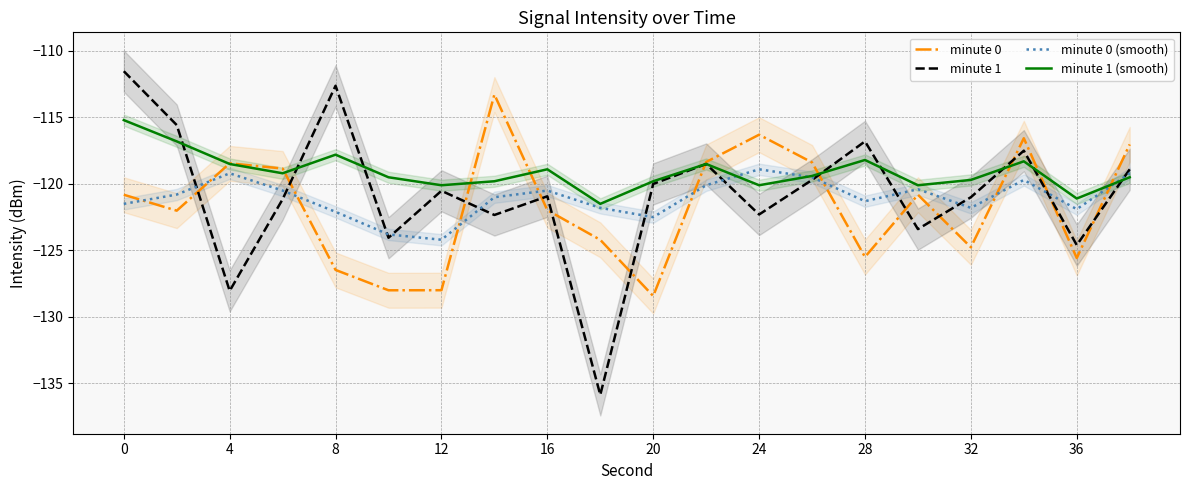

Reading left to right, extract all data points from this chart.

minute 0: -120.8	-122.0	-118.5	-118.8	-126.5	-128.0	-128.0	-113.3	-122.0	-124.2	-128.4	-118.4	-116.3	-118.4	-125.5	-120.8	-124.8	-116.6	-125.6	-117.0
minute 1: -111.5	-115.6	-128.0	-121.2	-112.6	-124.0	-120.5	-122.3	-120.9	-135.9	-120.0	-118.5	-122.3	-119.7	-116.8	-123.4	-121.0	-117.5	-124.6	-118.9
minute 0 (smooth): -121.5	-120.8	-119.2	-120.5	-122.1	-123.8	-124.2	-121.0	-120.5	-121.8	-122.5	-120.1	-118.9	-119.5	-121.3	-120.4	-121.8	-119.7	-121.9	-119.2
minute 1 (smooth): -115.2	-116.8	-118.5	-119.2	-117.8	-119.5	-120.1	-119.8	-118.9	-121.5	-119.8	-118.5	-120.1	-119.4	-118.2	-120.1	-119.7	-118.3	-121.1	-119.5